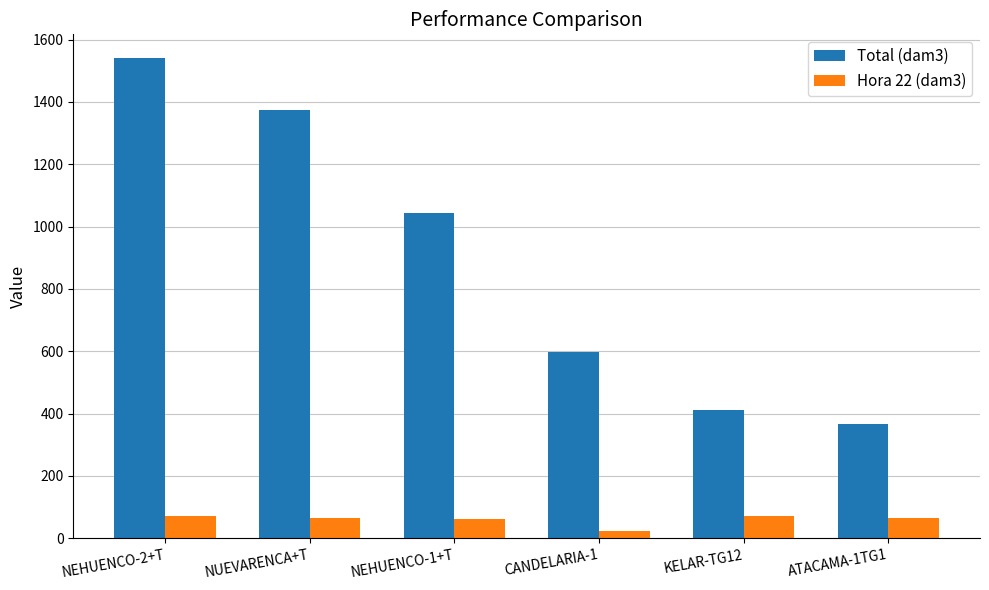

The value of Total (dam3) at NEHUENCO-2+T is 1539.7. True or false?

True